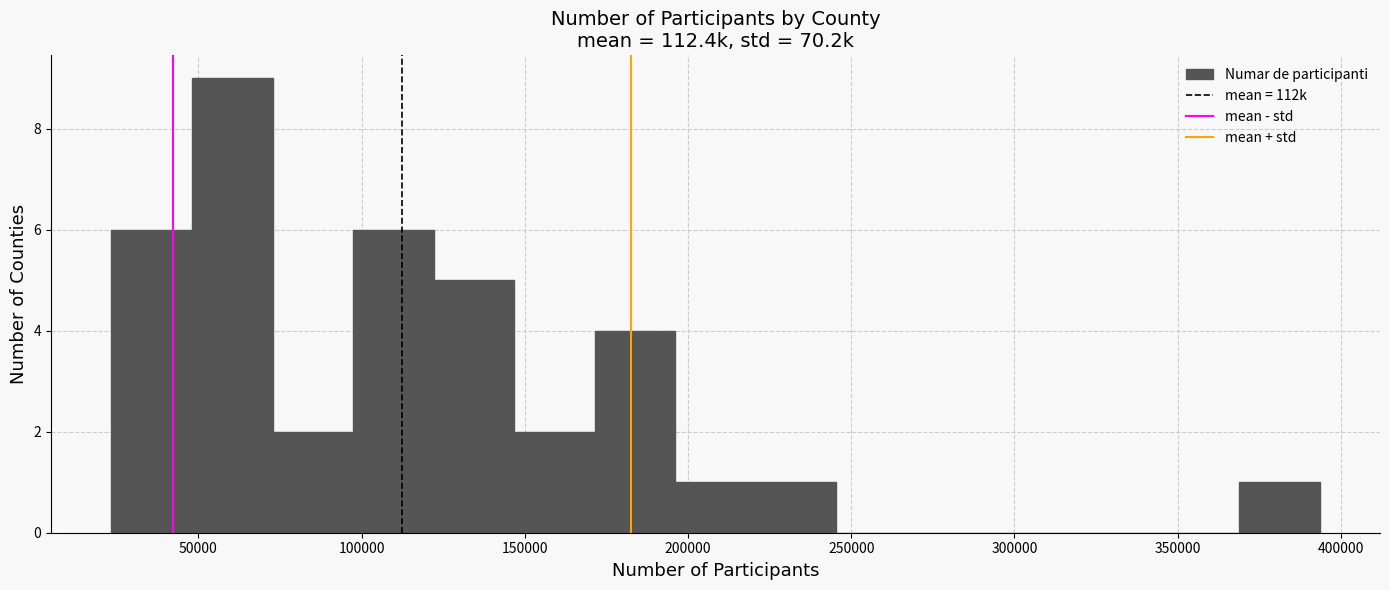

How tall is the bar that spans 75000 to 95000 on the x-axis? Neither the bar edges nor the heights are printed on the chart, so give them approximately, as read against the axes.

2